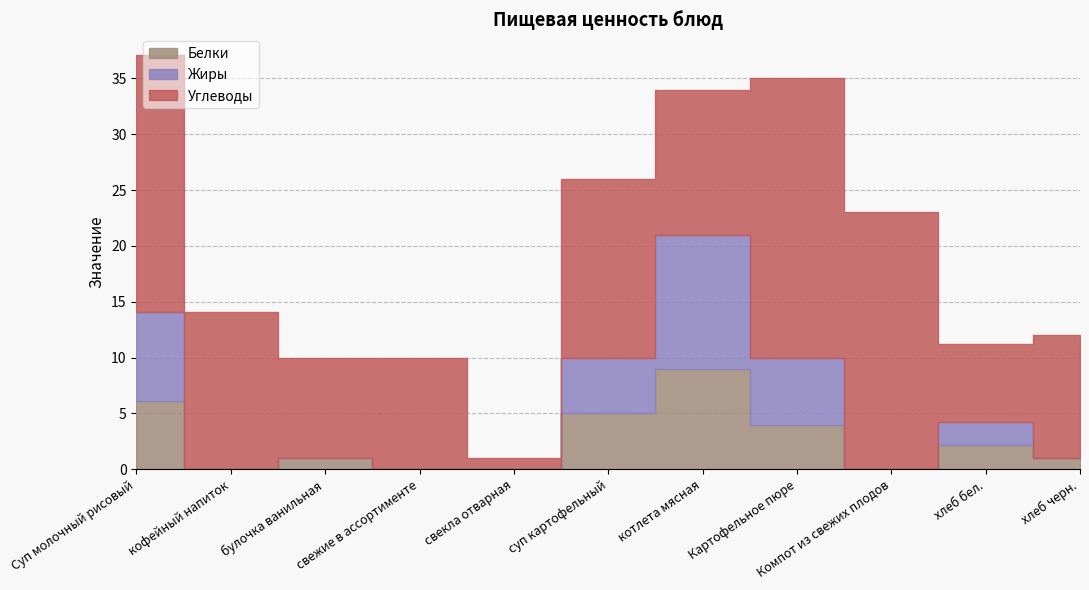

Between Суп молочный рисовый and булочка ванильная, which series saw the biggest shift?

Углеводы